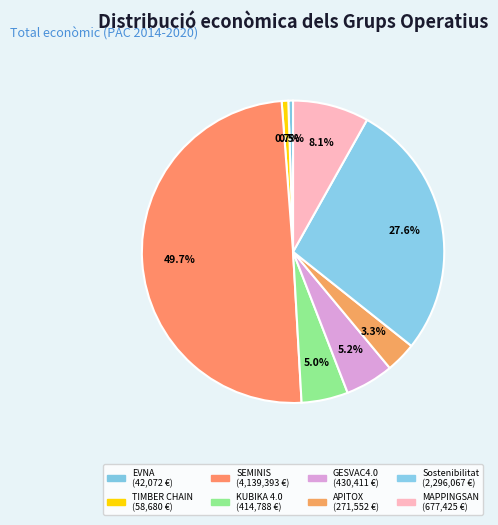

Which category has the biggest portion of the pie?

SEMINIS